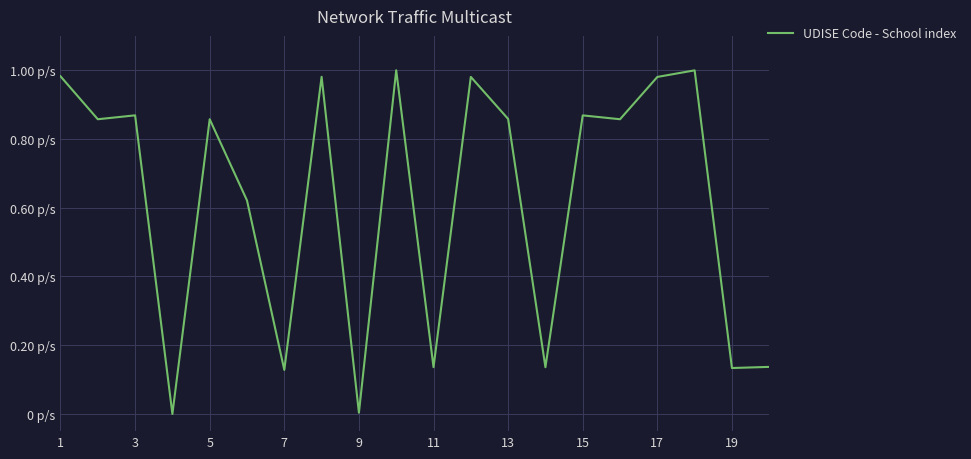

Is this an area chart (filled region under the line)?

No